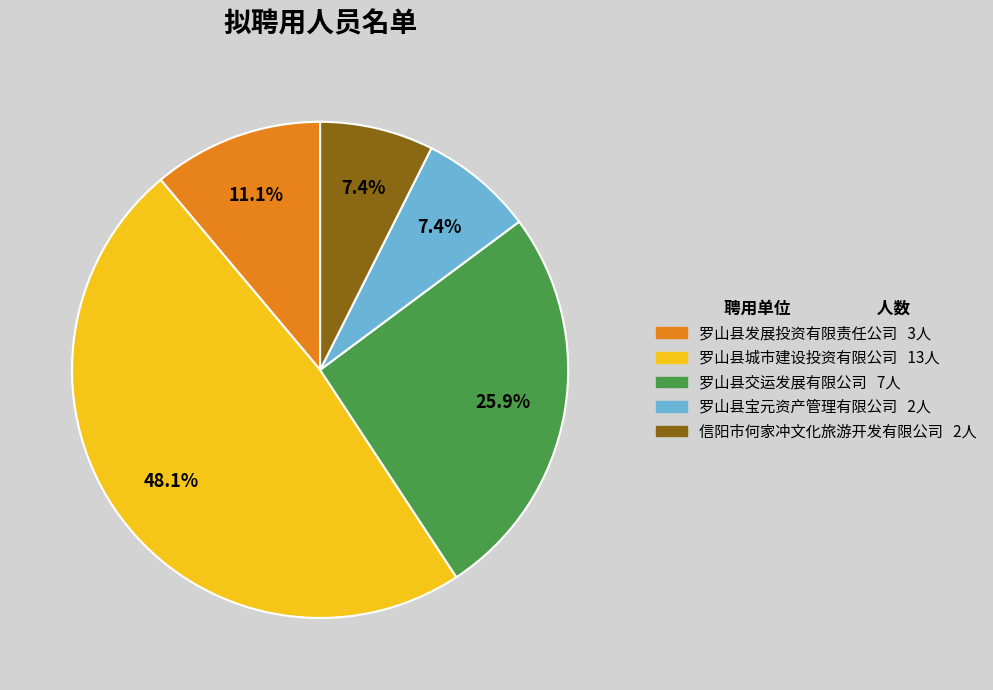

What percentage do 罗山县发展投资有限责任公司 and 罗山县城市建设投资有限公司 together represent?

59.3%